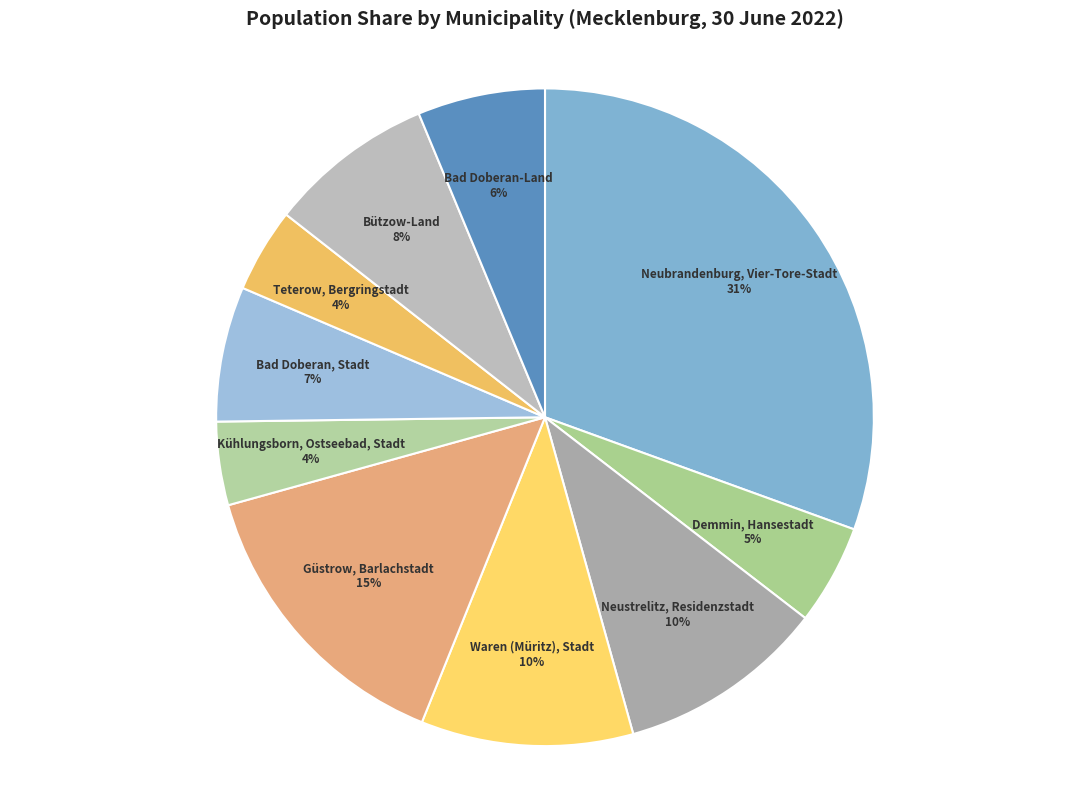

Does any single category account for the majority?

No